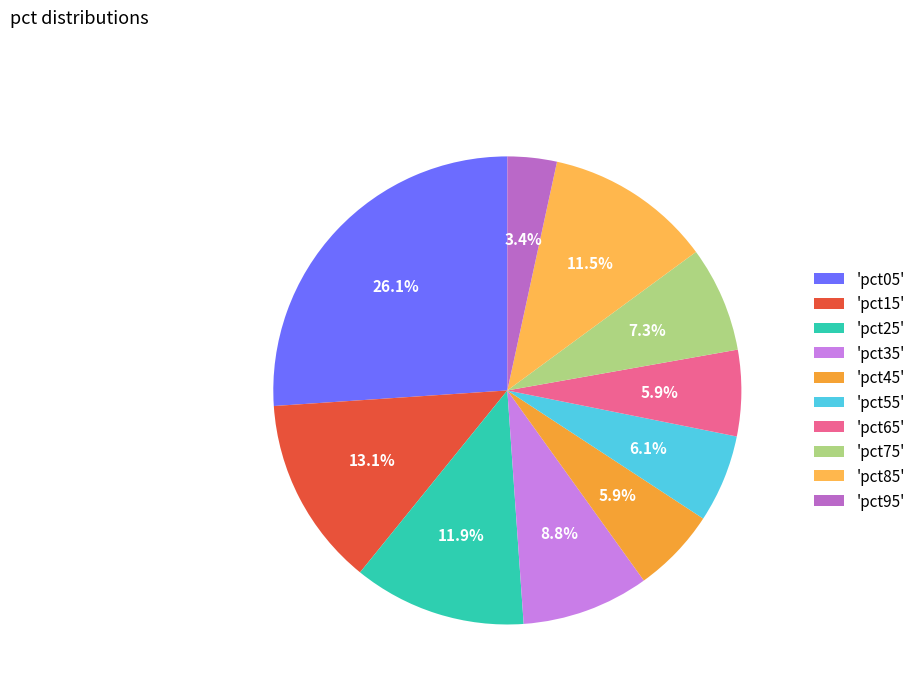

Is there a majority slice in this chart?

No